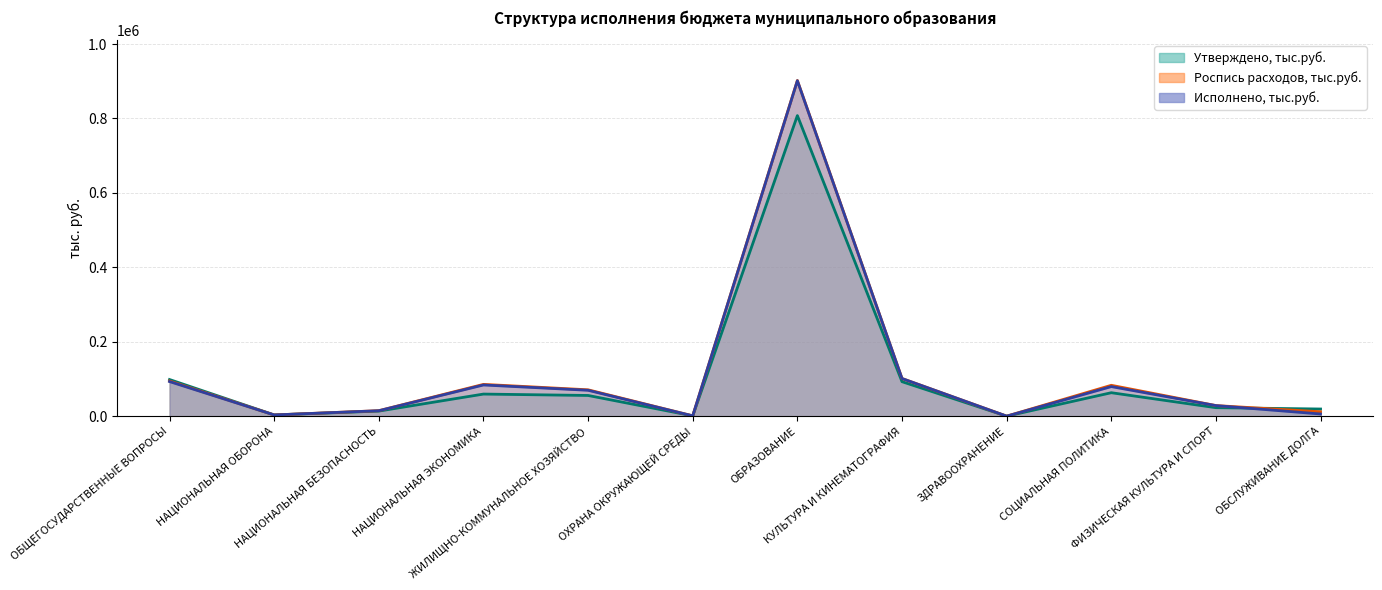

Rank the categories by Утверждено, тыс.руб. value from lowest to highest.

ЗДРАВООХРАНЕНИЕ, ОХРАНА ОКРУЖАЮЩЕЙ СРЕДЫ, НАЦИОНАЛЬНАЯ ОБОРОНА, НАЦИОНАЛЬНАЯ БЕЗОПАСНОСТЬ, ОБСЛУЖИВАНИЕ ДОЛГА, ФИЗИЧЕСКАЯ КУЛЬТУРА И СПОРТ, ЖИЛИЩНО-КОММУНАЛЬНОЕ ХОЗЯЙСТВО, НАЦИОНАЛЬНАЯ ЭКОНОМИКА, СОЦИАЛЬНАЯ ПОЛИТИКА, КУЛЬТУРА И КИНЕМАТОГРАФИЯ, ОБЩЕГОСУДАРСТВЕННЫЕ ВОПРОСЫ, ОБРАЗОВАНИЕ